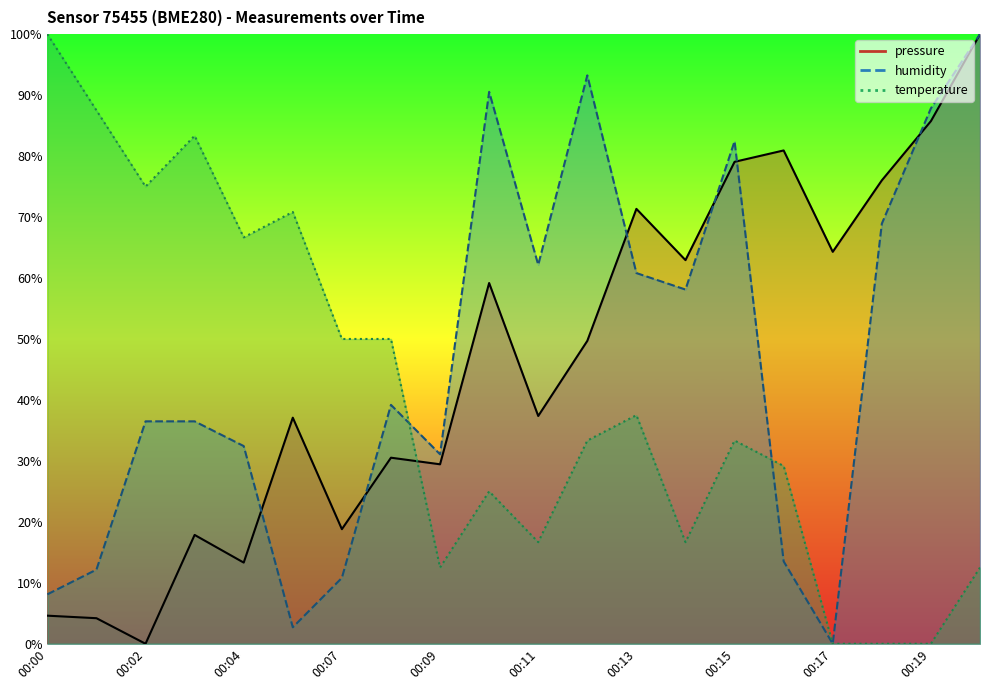

What is the difference between the maximum and second lowest values in the temperature series?

100.0